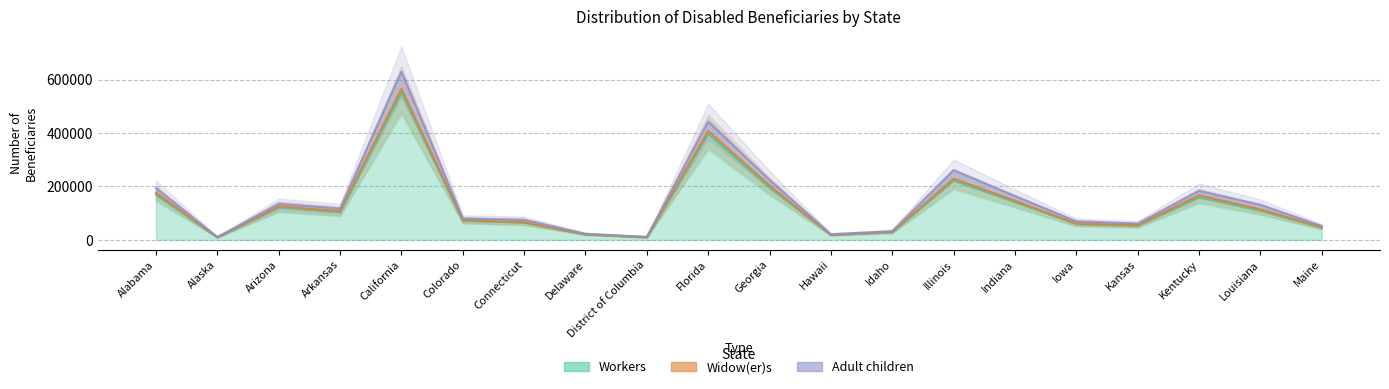

What is the maximum value for Workers?

551529